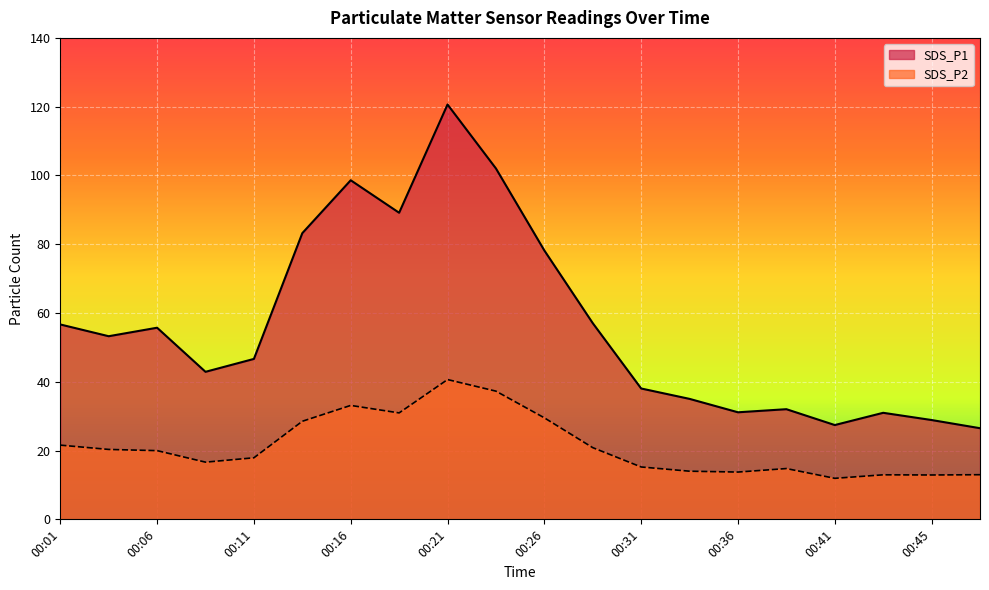

What is the minimum value for SDS_P2?

11.9